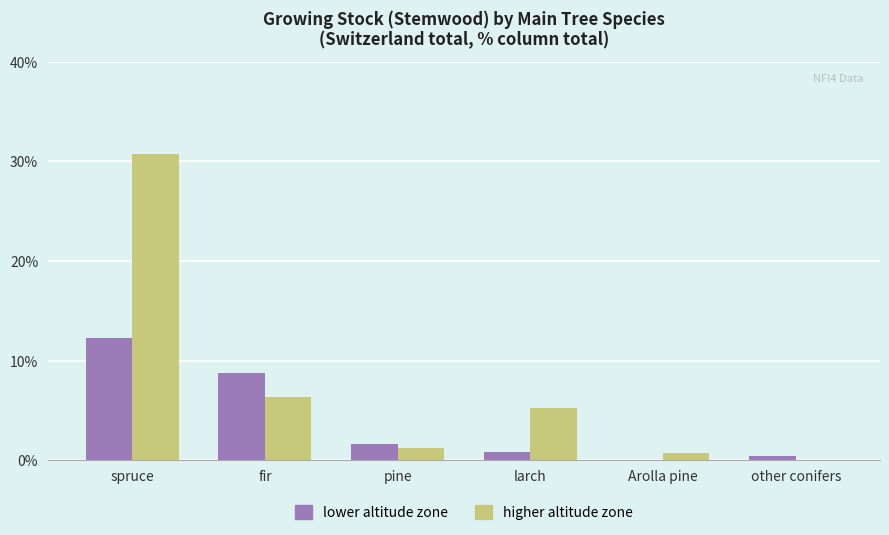

Is it true that higher altitude zone equals 7.9 at larch?

False